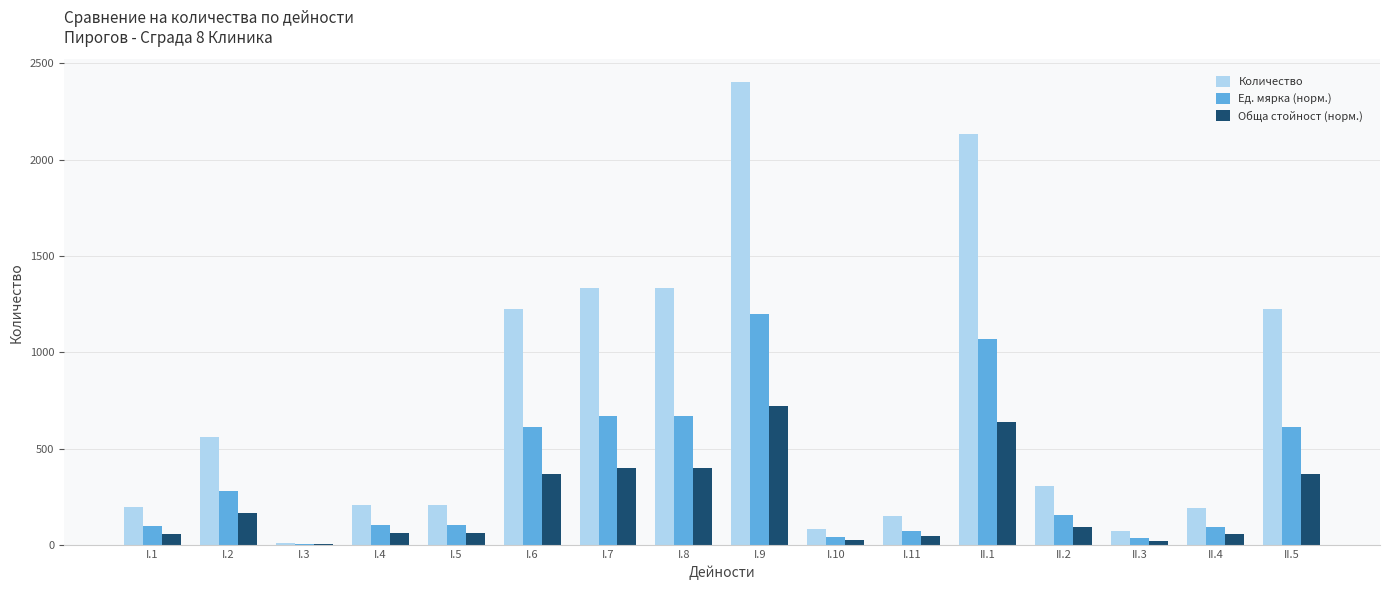

At which label does Обща стойност (норм.) first exceed 92?

I.2